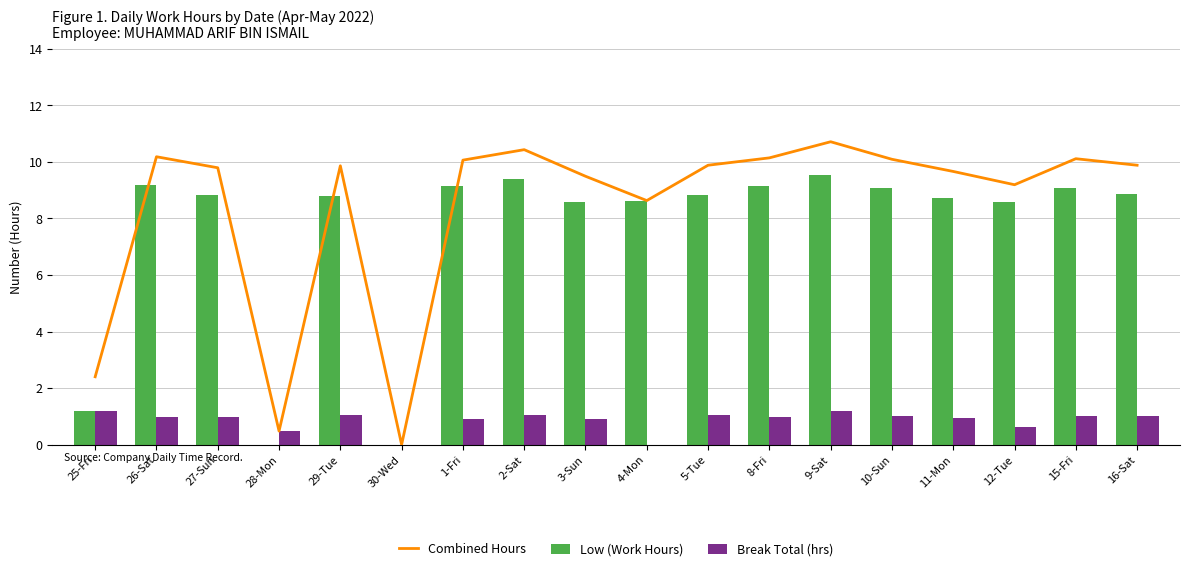

Where does the Low (Work Hours) series first go above 8?

26-Sat